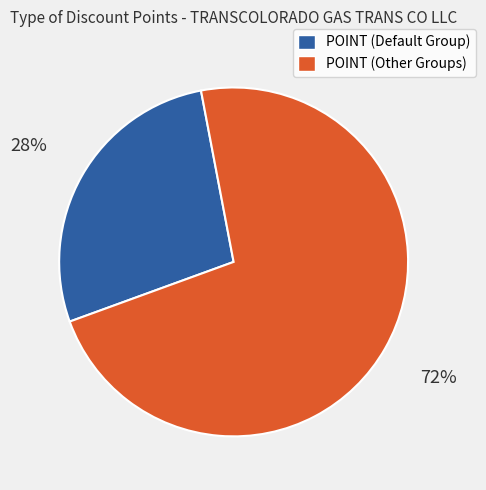

Is there any slice that represents more than half of the pie?

Yes